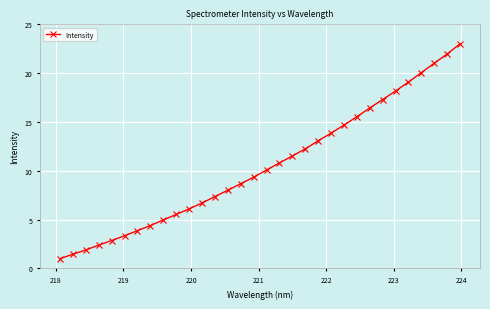

True or false: there are more than 2 points higher than both neighbors.

False